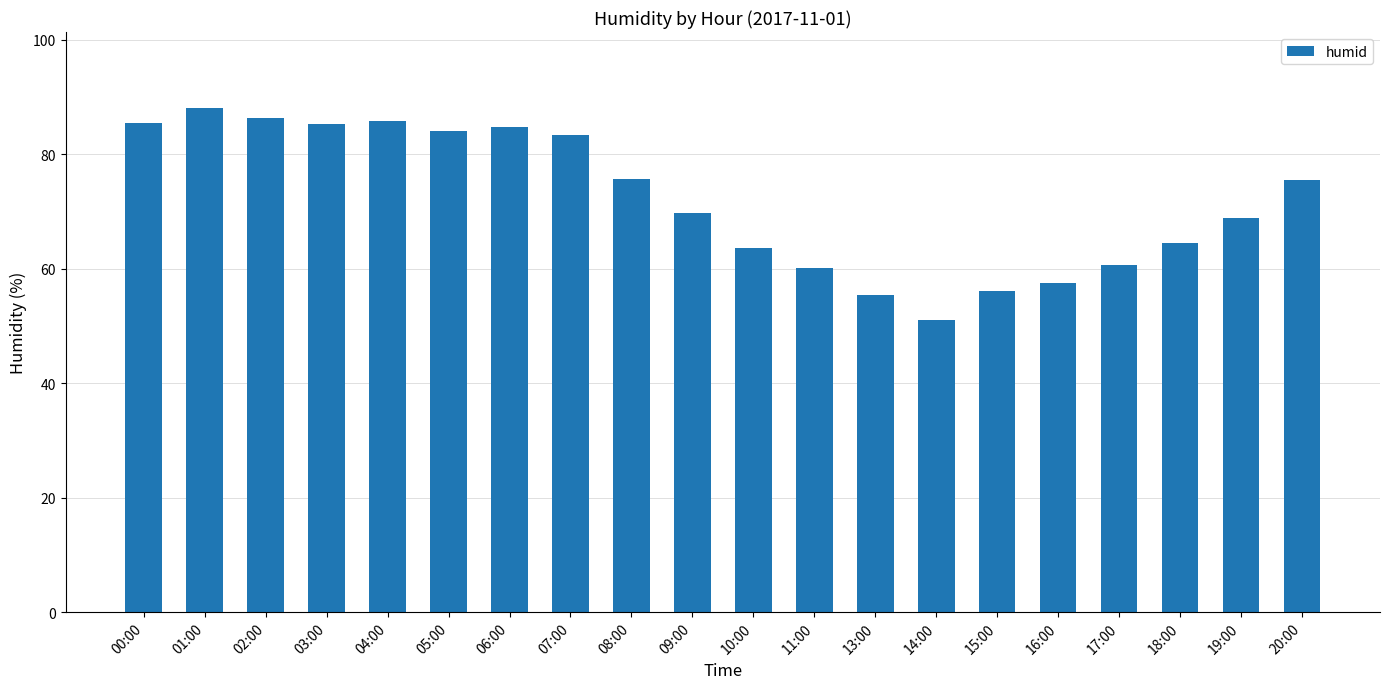

Which label corresponds to the largest value in the chart?

01:00